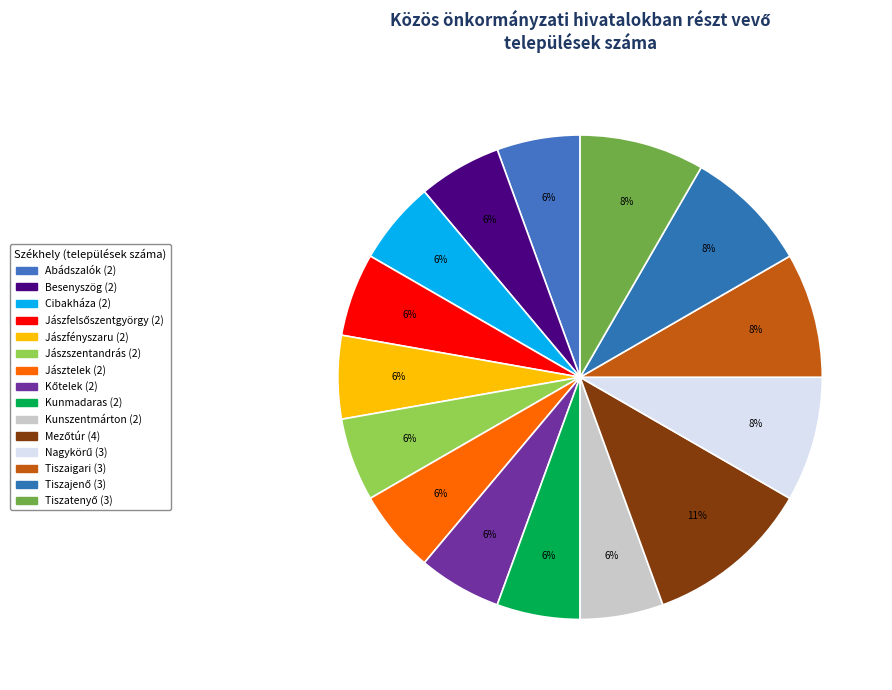

Count the number of slices in the pie.

15